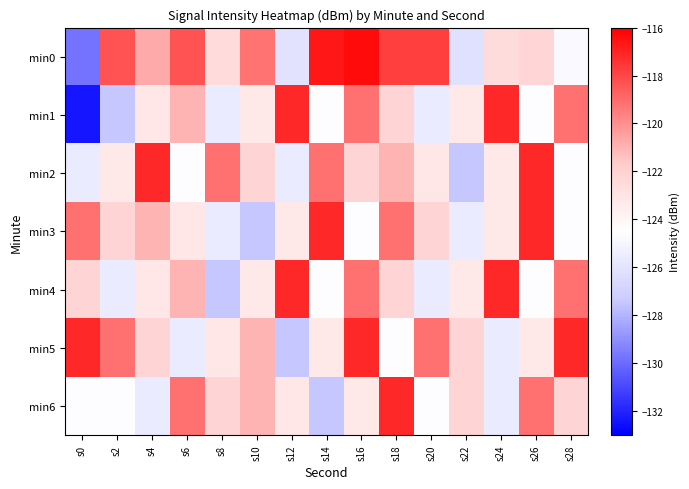

Which has a higher value, s2 or s14?

s14